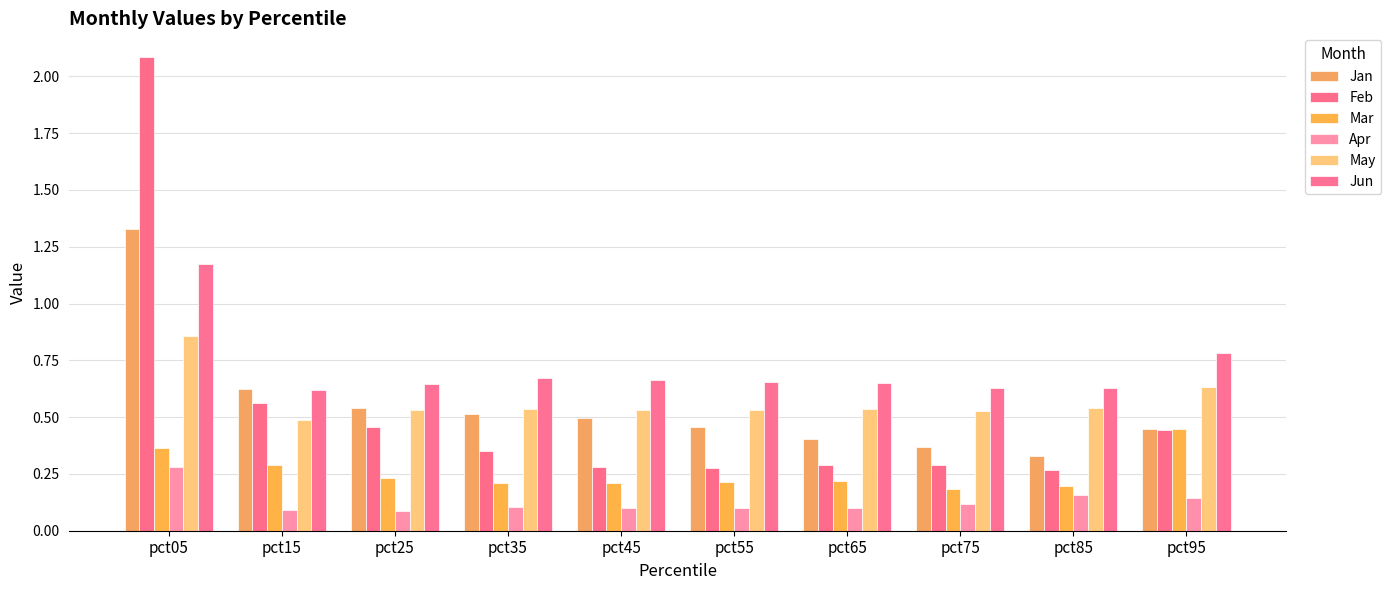

Rank the series at pct45 from lowest to highest value.

Apr, Mar, Feb, Jan, May, Jun